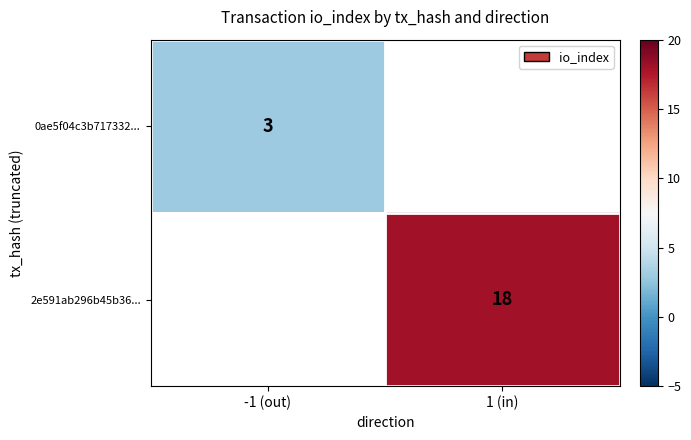

True or false: 2e591ab296b45b36... has a value of 18 at 1 (in).

True